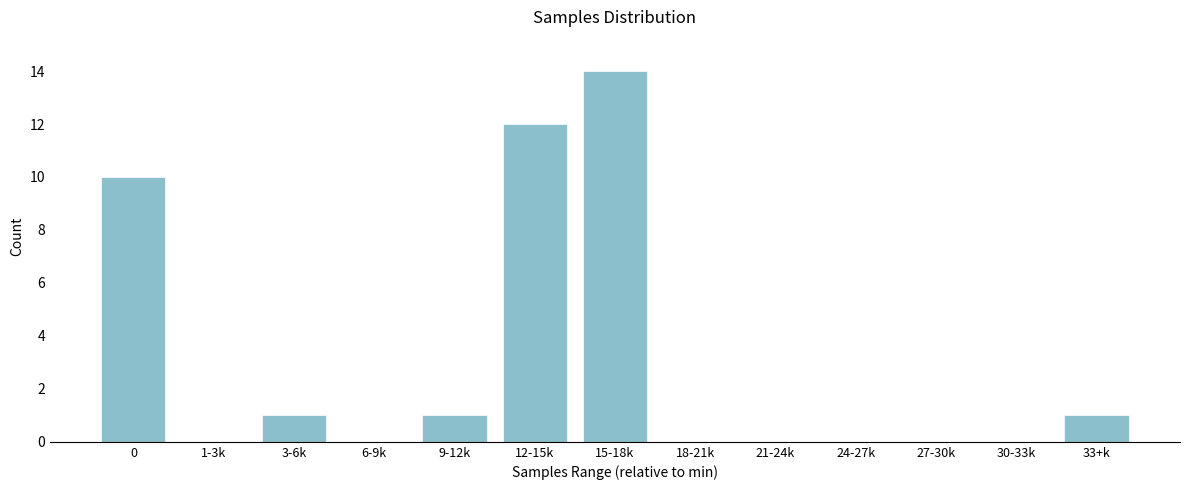

Reading left to right, list all the values displayed in this chart.

0=10	1-3k=0	3-6k=1	6-9k=0	9-12k=1	12-15k=12	15-18k=14	18-21k=0	21-24k=0	24-27k=0	27-30k=0	30-33k=0	33+k=1